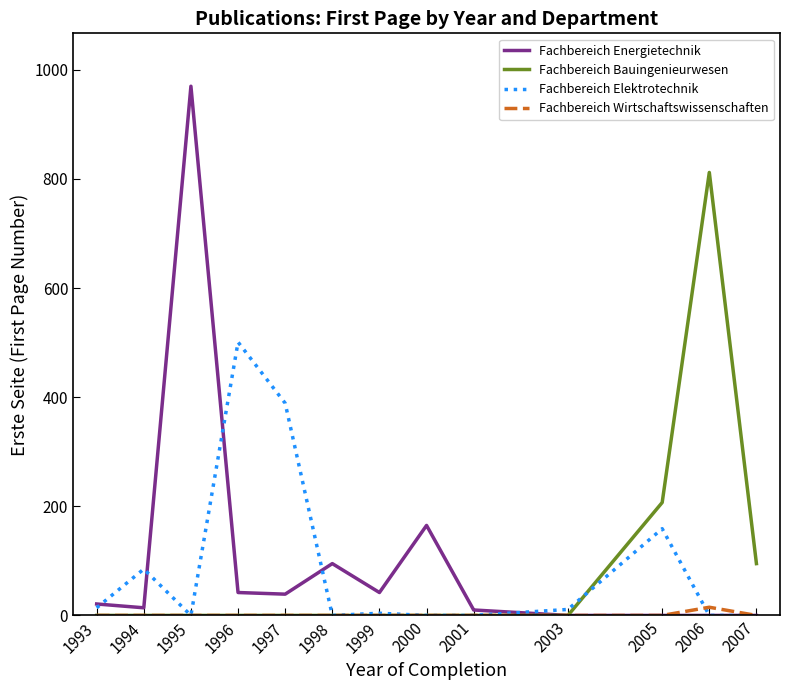

Rank the series by their maximum value, from highest to lowest.

Fachbereich Energietechnik, Fachbereich Bauingenieurwesen, Fachbereich Elektrotechnik, Fachbereich Wirtschaftswissenschaften